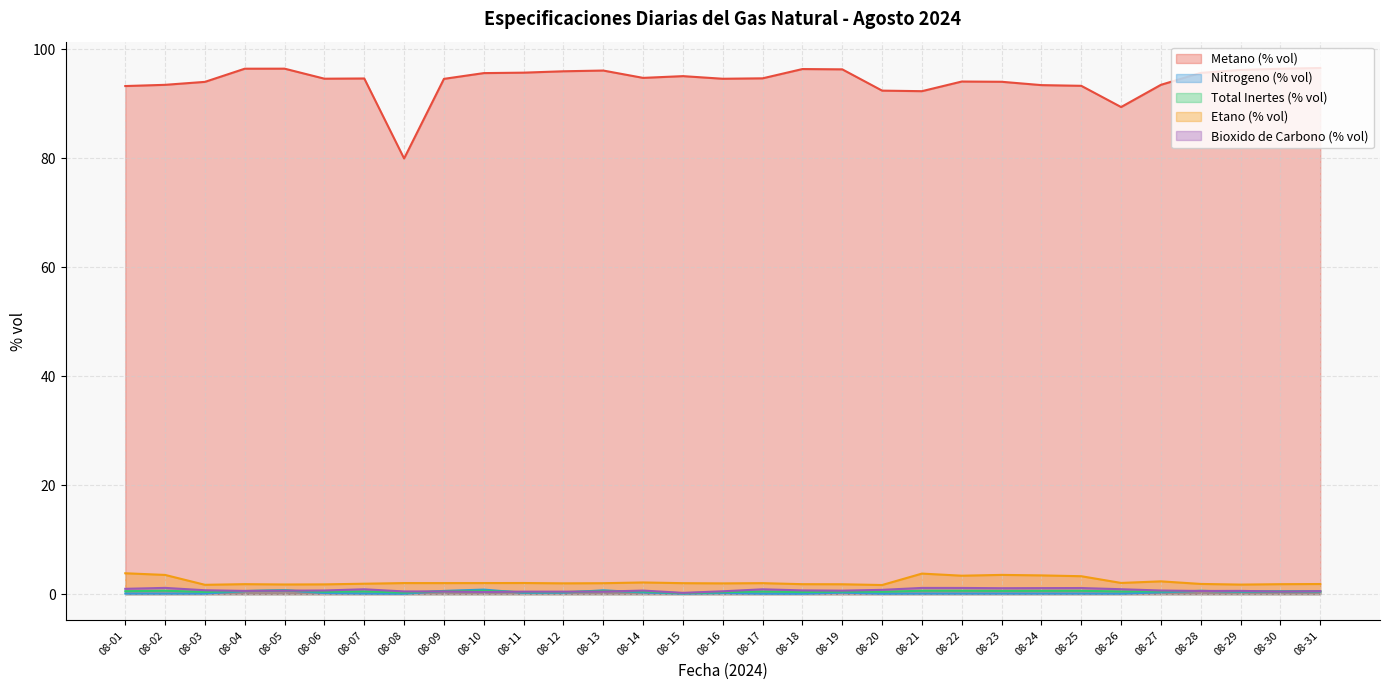

At which label is Metano (% vol) closest to 88?

08-26